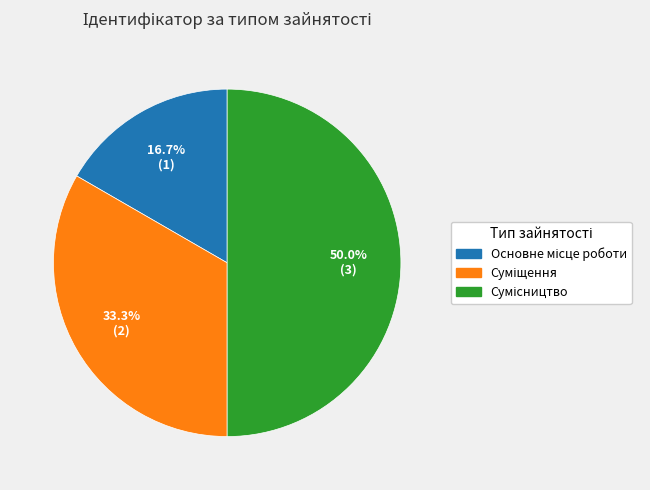

How many slices are in this pie chart?

3